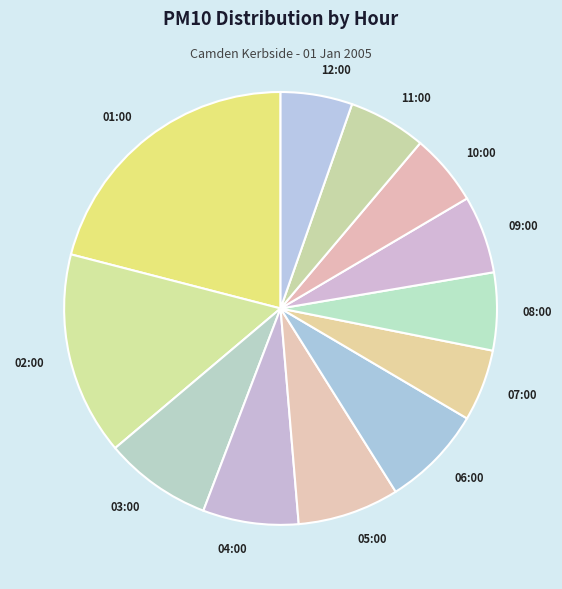

Is the sum of 10:00 and 07:00 greater than half?

No